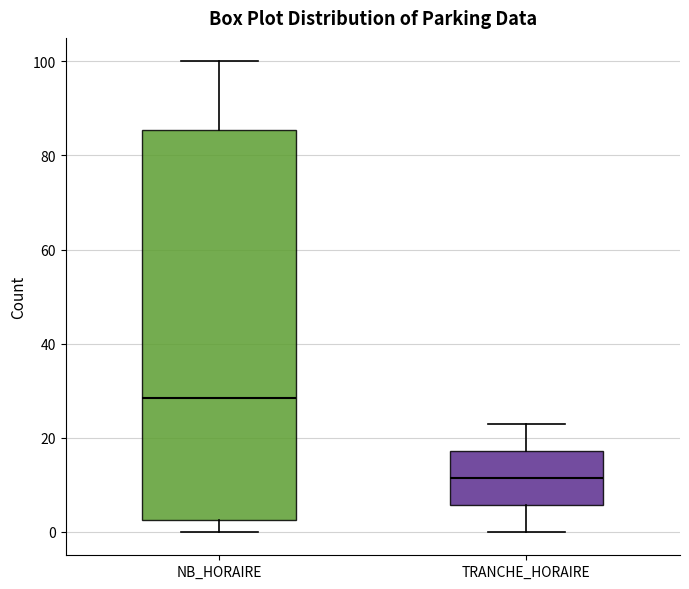

Which box has the highest median line?

NB_HORAIRE